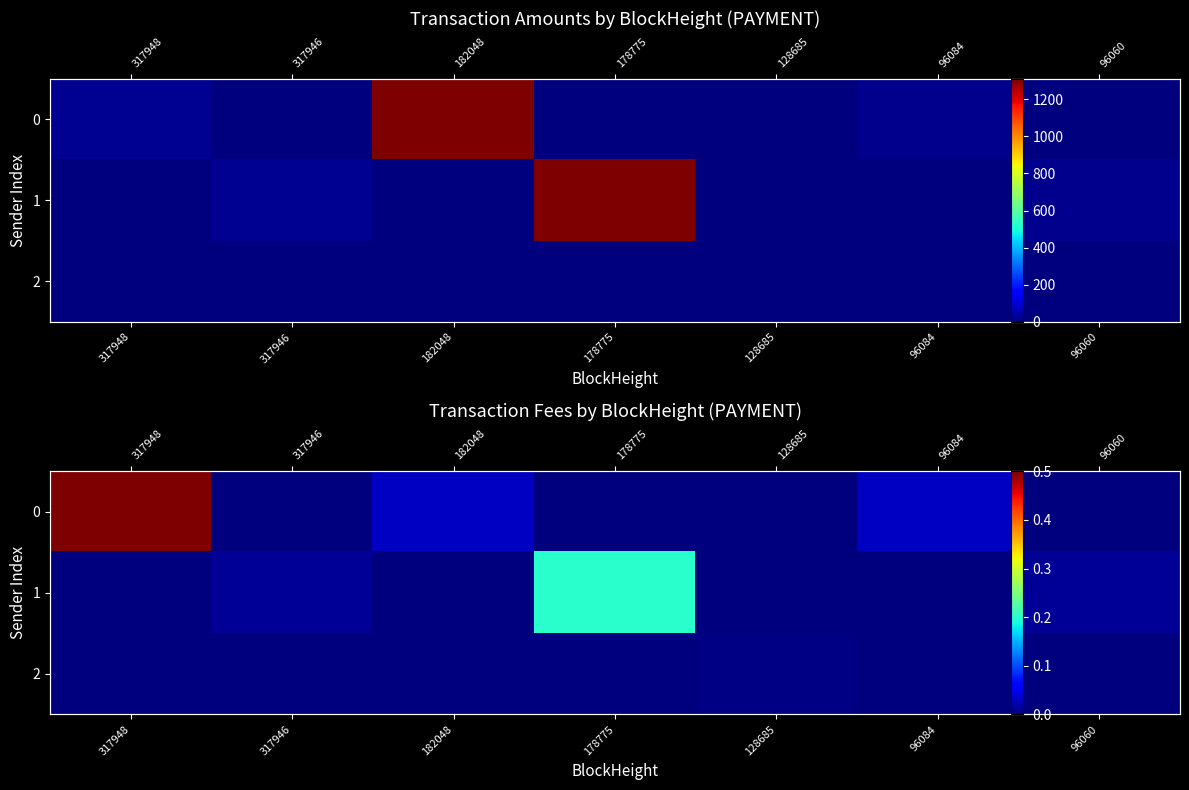

How many values in 2 are above zero?

1